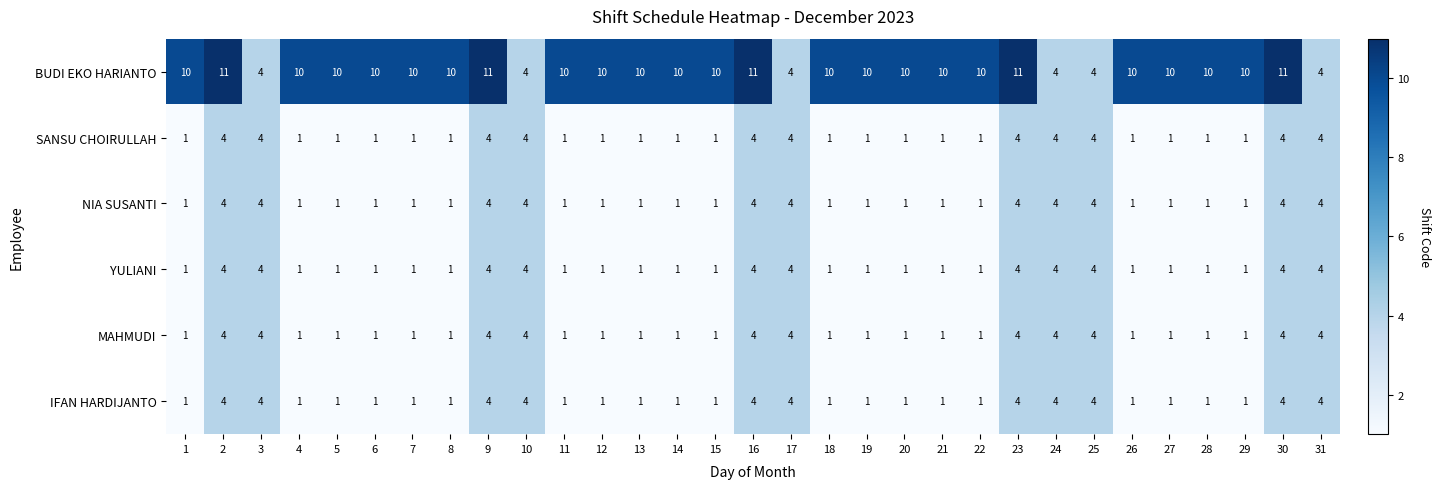

What is the difference between the maximum and minimum values in the SANSU CHOIRULLAH series?

3